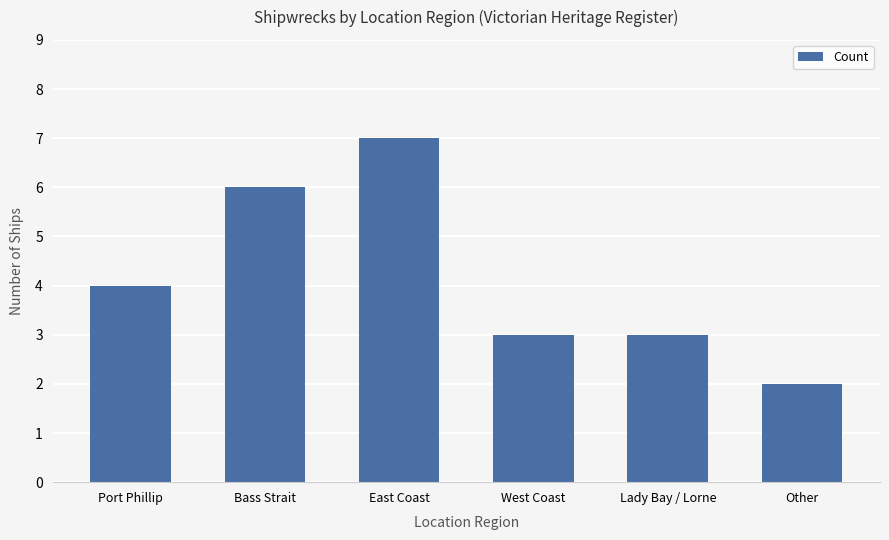

Reading left to right, what are all the values shown in this chart?

Port Phillip=4	Bass Strait=6	East Coast=7	West Coast=3	Lady Bay / Lorne=3	Other=2